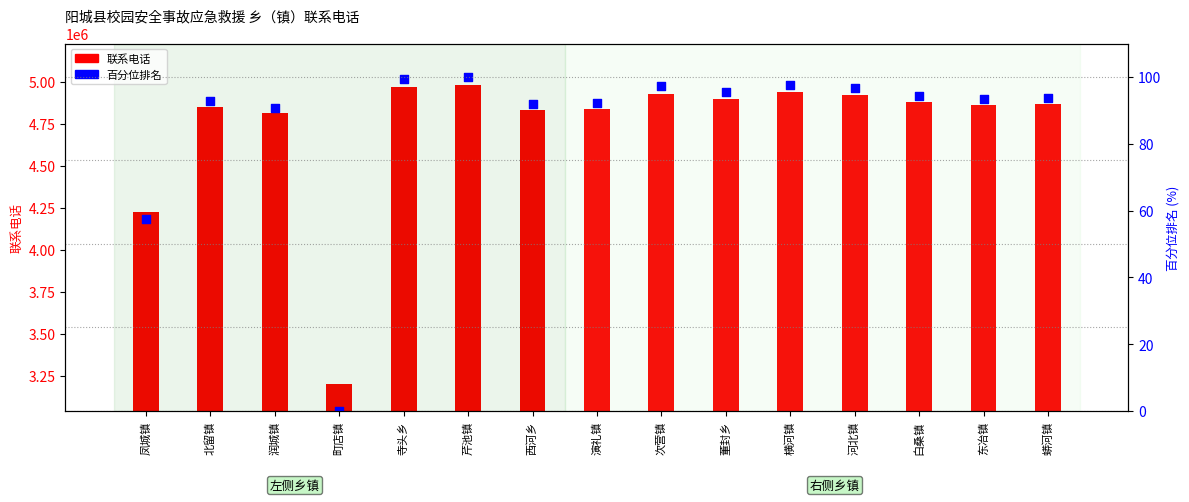

At which category is the sum across all series the highest?

芹池镇